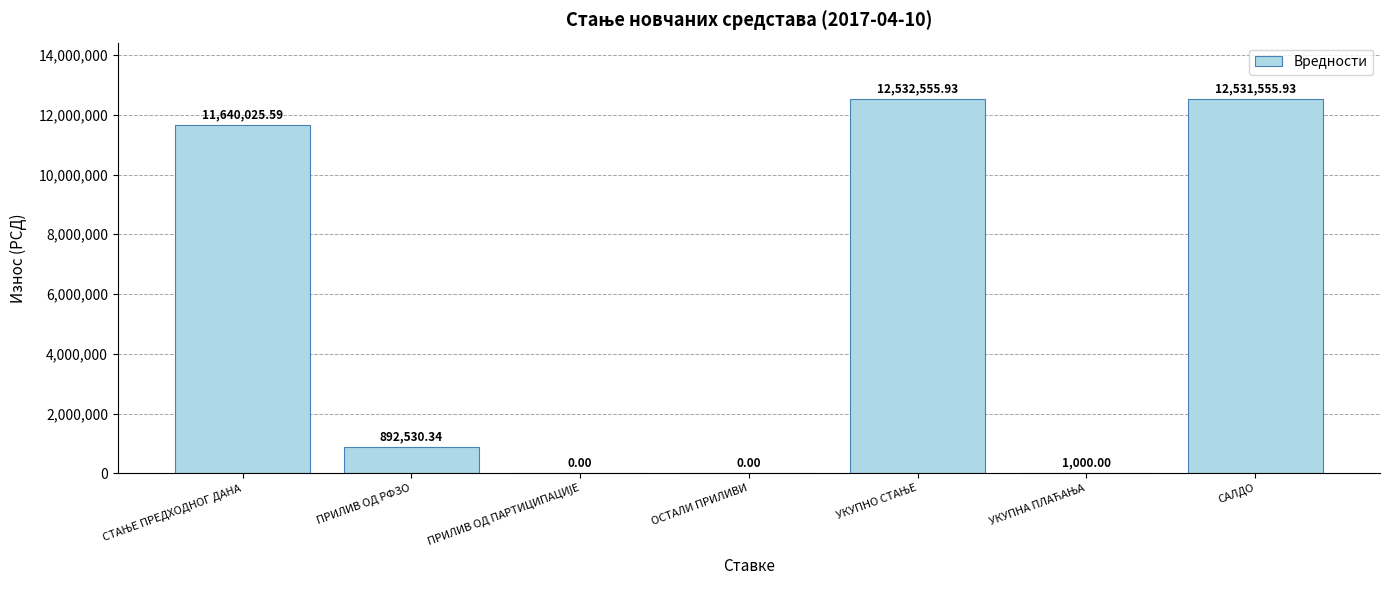

Are the bars grouped side by side (vs. stacked)?

No